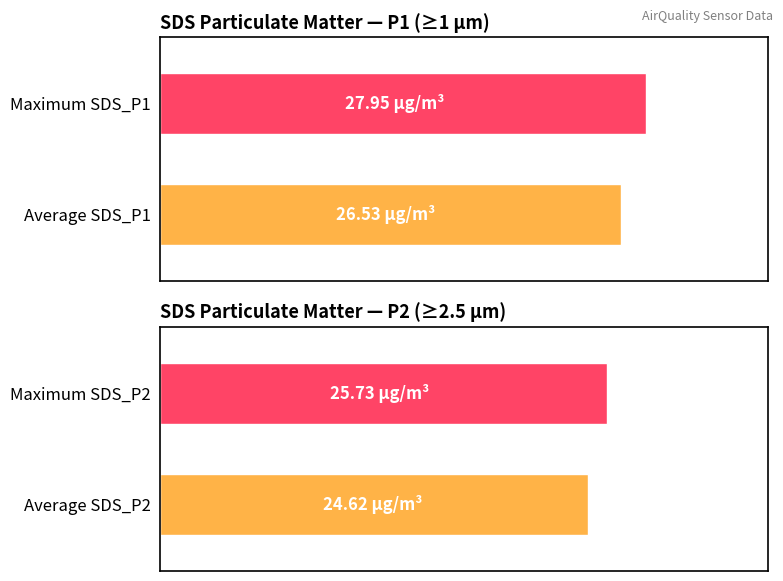

Are the bars horizontal?

Yes